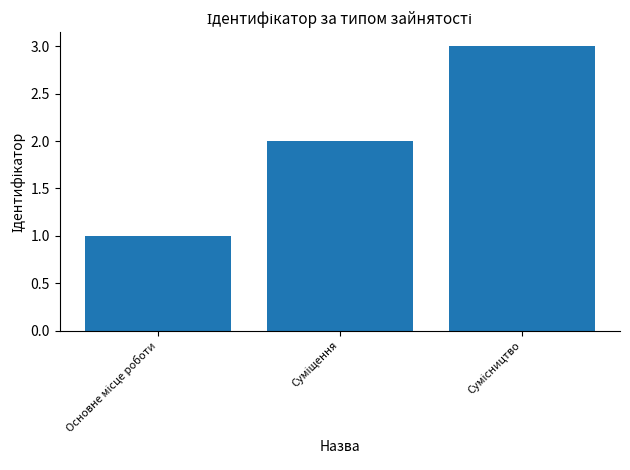

What is the sum of all values?

6